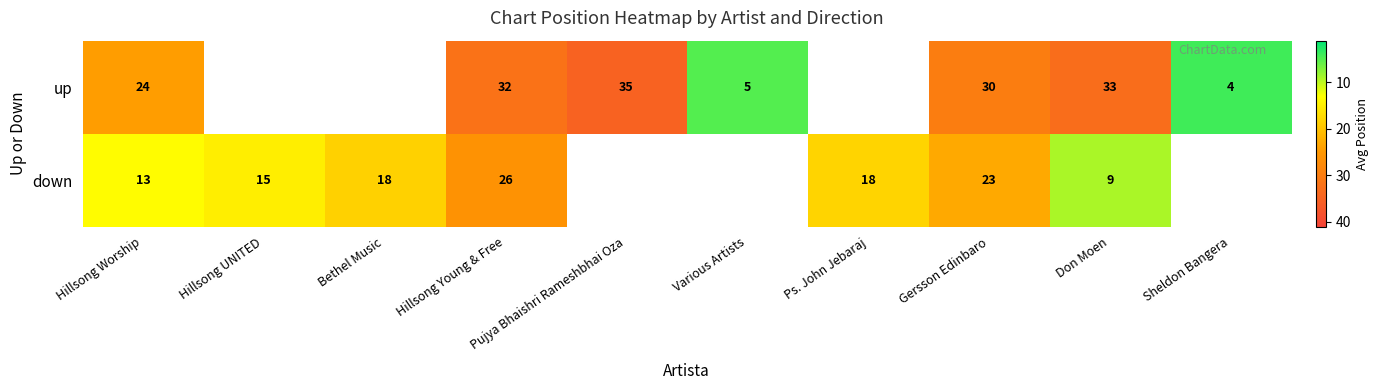

The down series shows 18.0 at Ps. John Jebaraj. True or false?

True